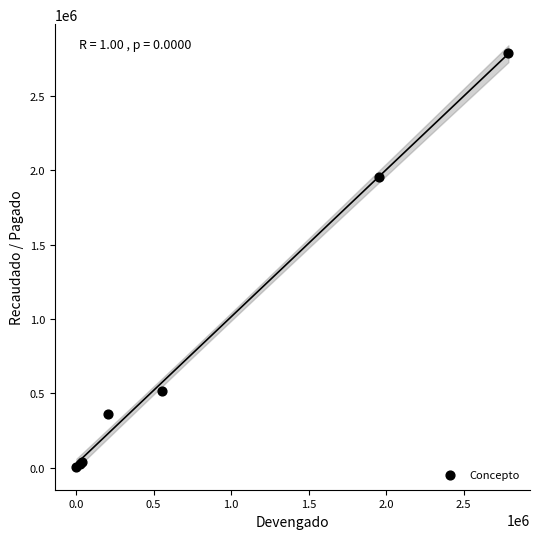

What Y value in the scatter plot is closest to 1395021?

1954078.7